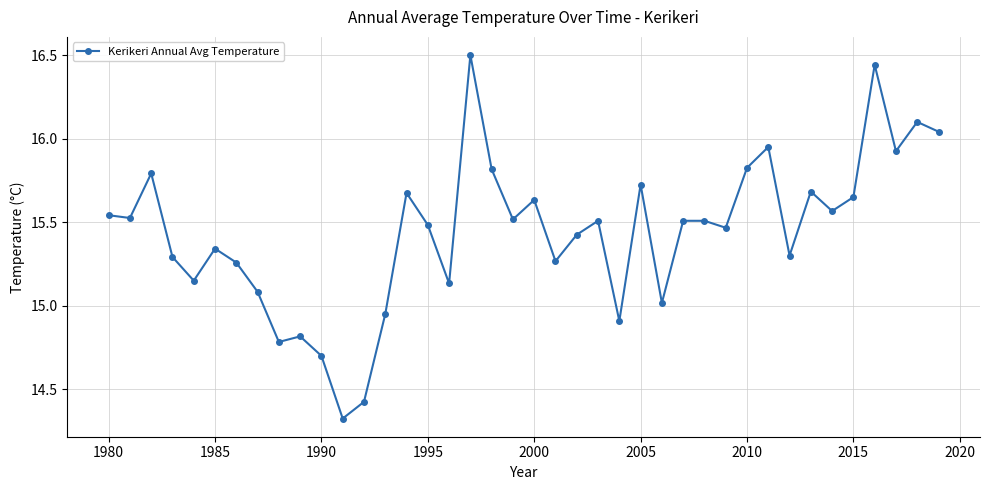

What is the greatest value displayed?

16.5